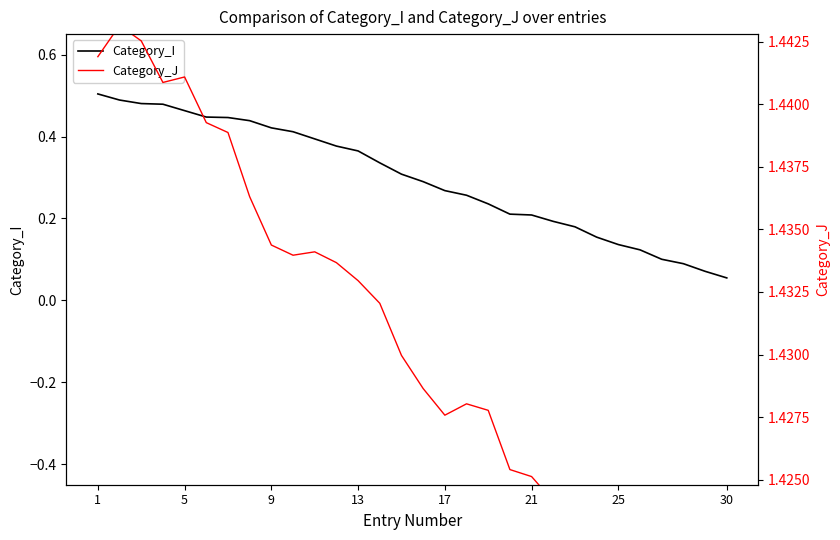

What are all the series names shown in the legend?

Category_I, Category_J